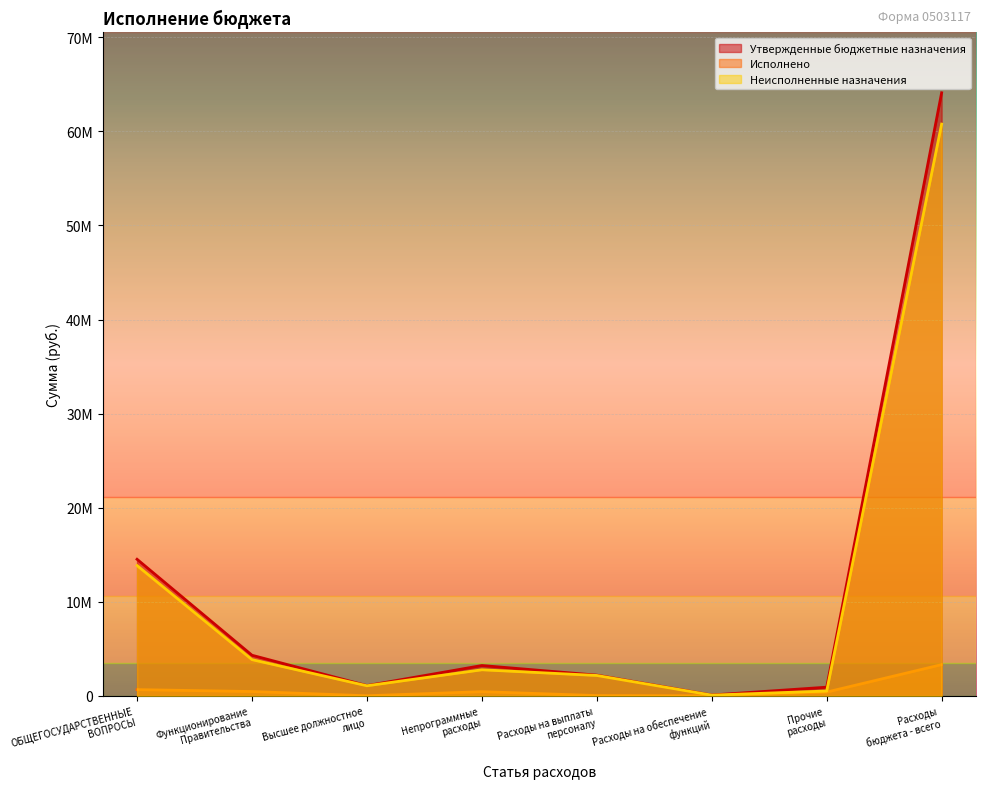

Is it true that Неисполненные назначения equals 84830.1 at Расходы на обеспечение
функций?

True